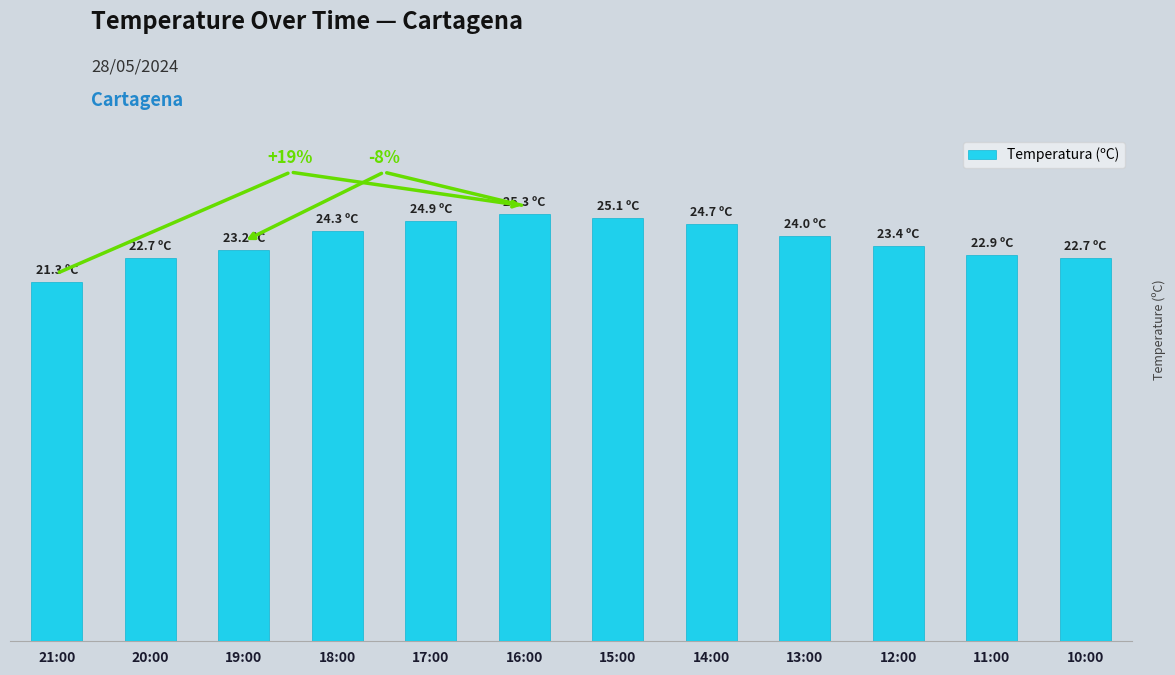

Does the chart contain any negative values?

No